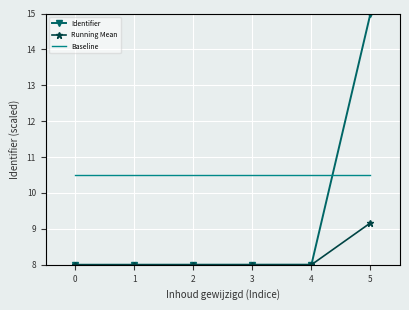

The value of Baseline at 4 is 13.7. True or false?

False